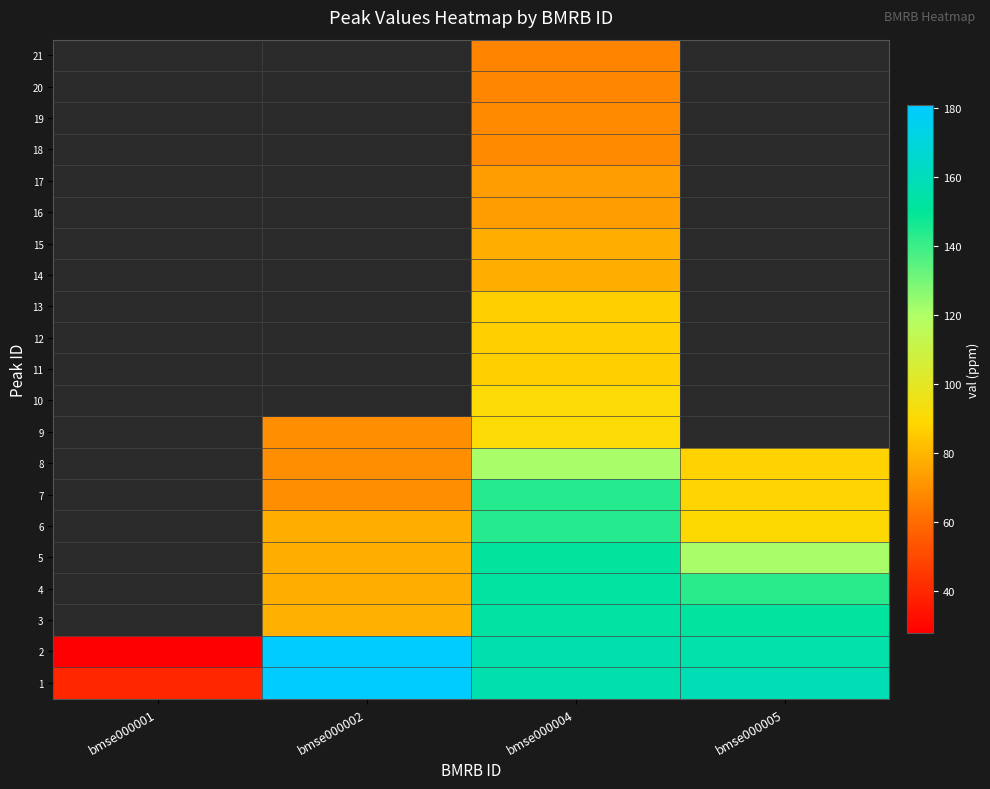

At which category is the sum across all series the highest?

bmse000004